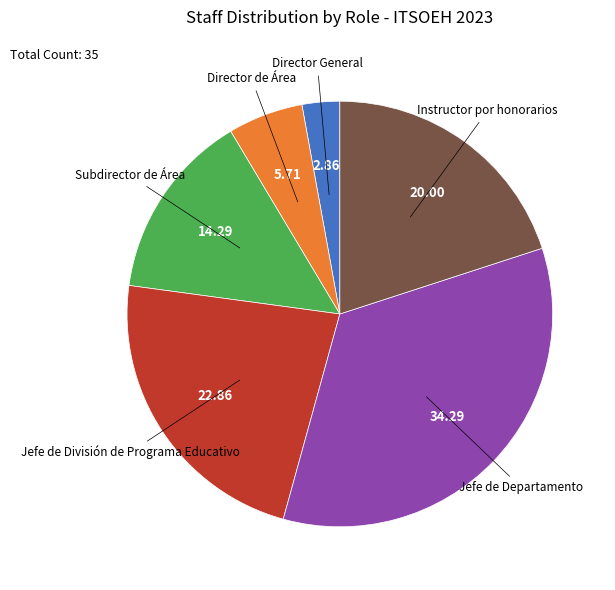

Is there a majority slice in this chart?

No